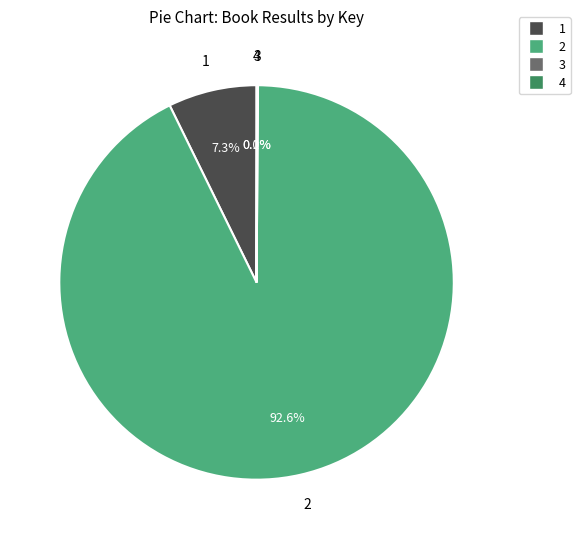

Is there any slice that represents more than half of the pie?

Yes